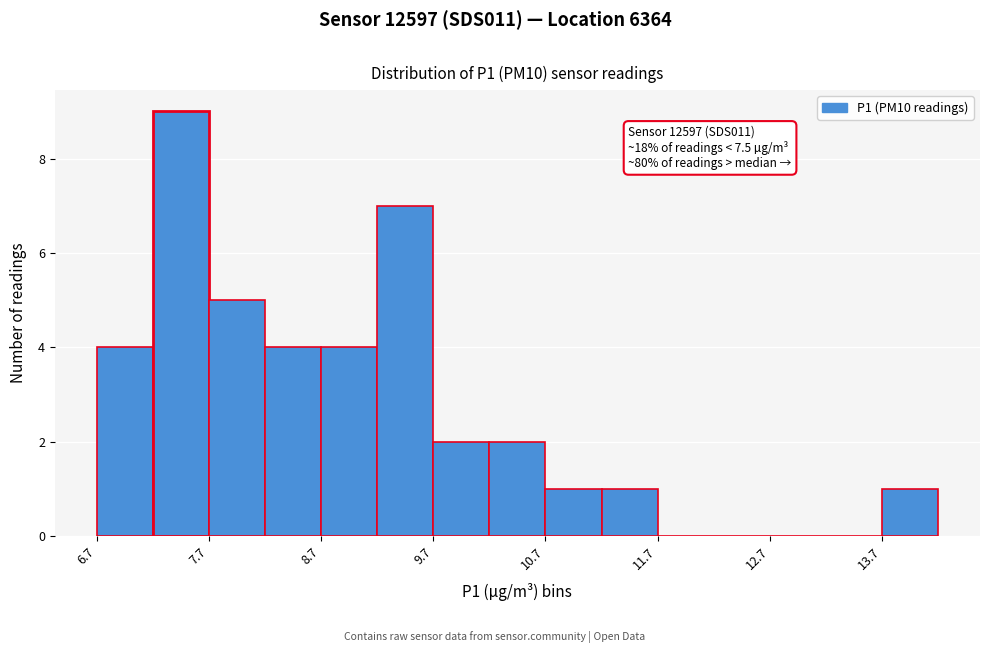

Read against the x-axis, roughly where is the centre of the tallest bar?

7.4